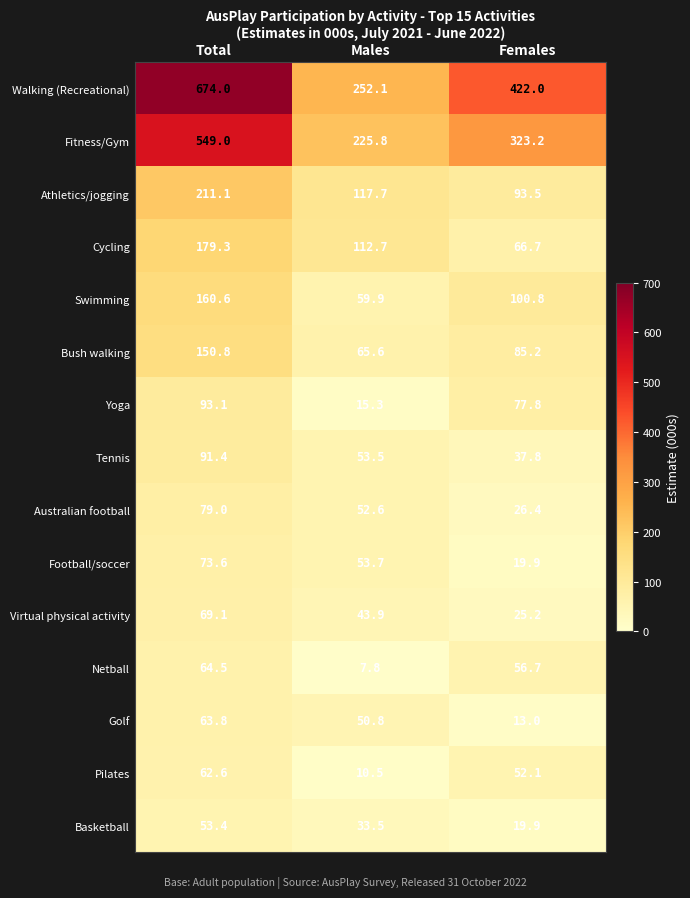

The Pilates series shows 70.9 at Females. True or false?

False